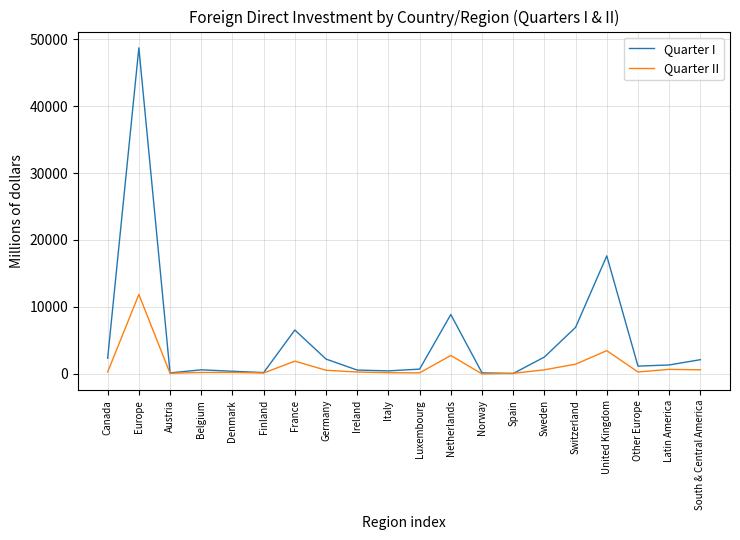

What is the difference between the highest and lowest values at Denmark?

179